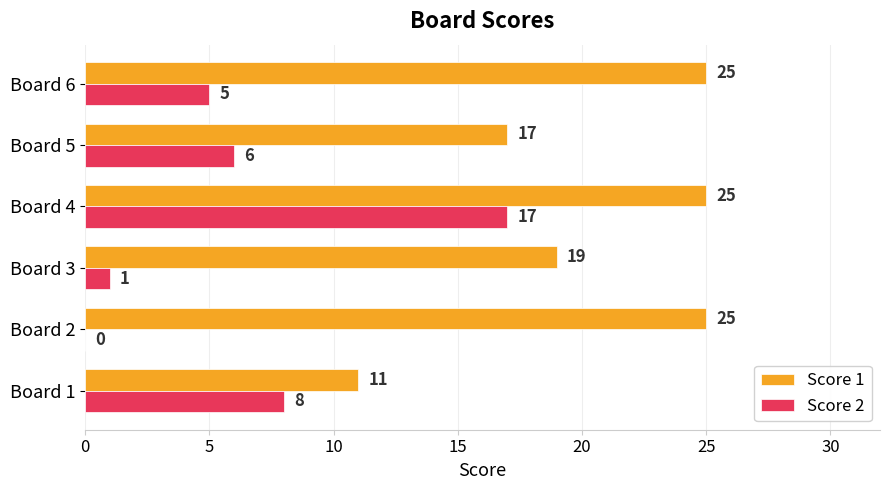

How many categories are shown in the chart?

6